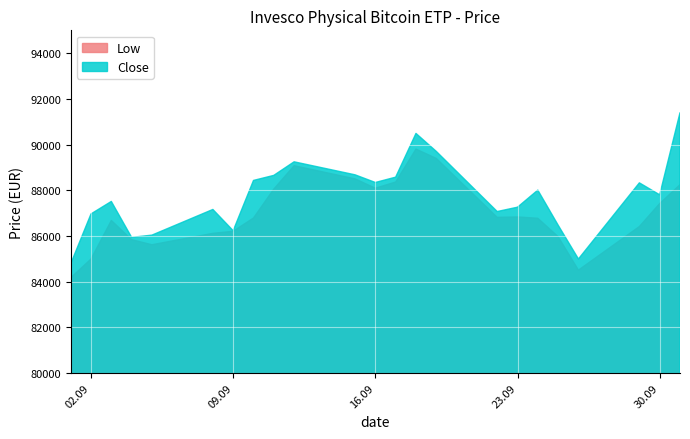

Reading right to left, list all the values displayed in this chart.

Low: 88243	87417	86411	84503	85968	86773	86831	86813	89394	89803	88360	88089	88499	89074	88052	86785	86204	86113	85614	85835	86677	84990	84166
Close: 91392	87799	88323	84990	86471	88005	87257	87067	89701	90487	88572	88339	88675	89244	88650	88429	86228	87158	86034	85936	87509	86963	84777